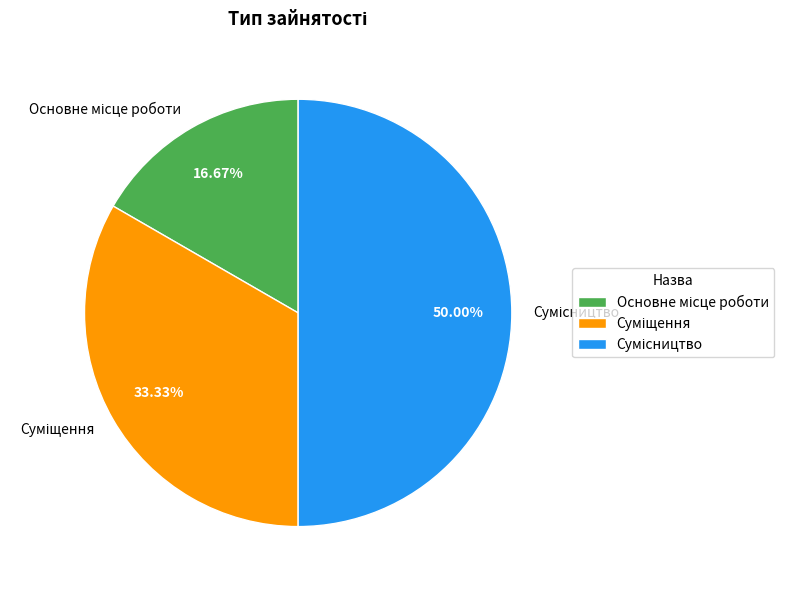

How many segments does this pie chart have?

3